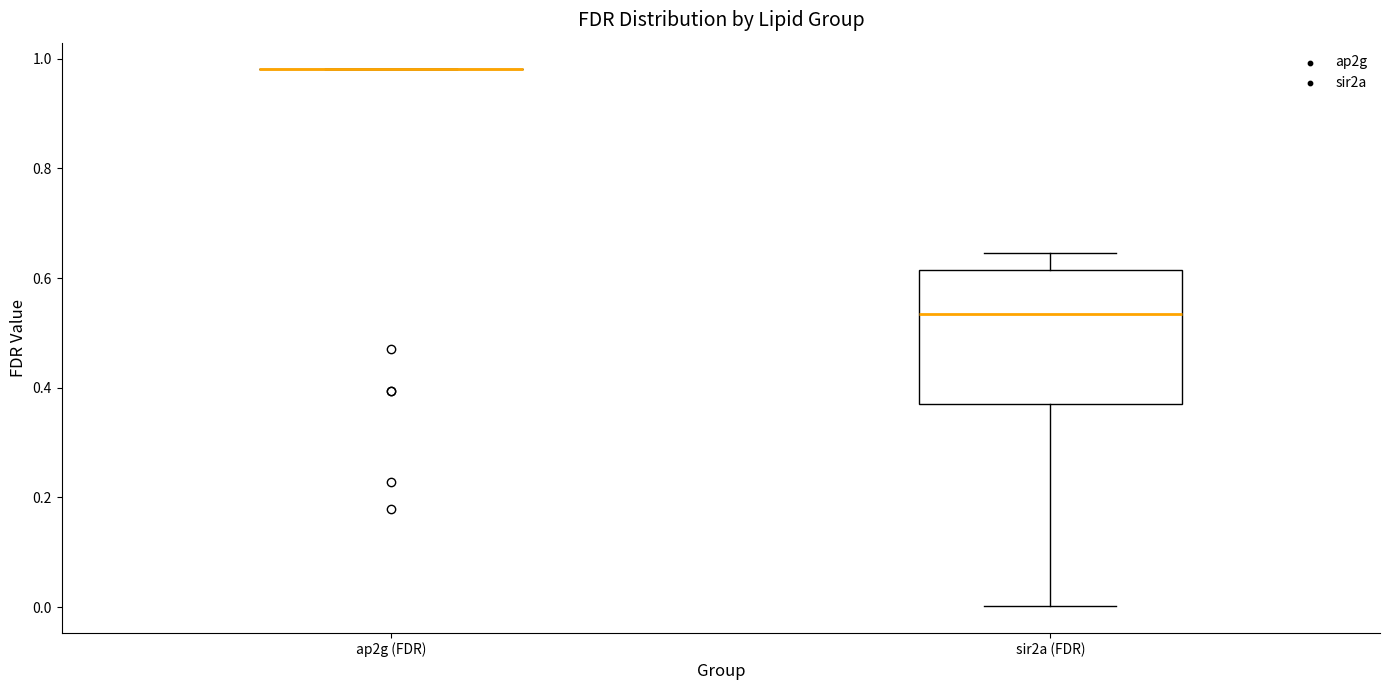

Reading left to right, transcribe this box plot: for each box, give where its median line is, the range the box spans, and where its two whiskers end, as read against the y-axis. The values are not printed on the chart, so give them approximately, as read against the axis.

ap2g (FDR): box collapsed to a line at 0.98, whiskers 0.98 to 0.98
sir2a (FDR): median 0.54, box 0.36 to 0.62, whiskers 0.00 to 0.64